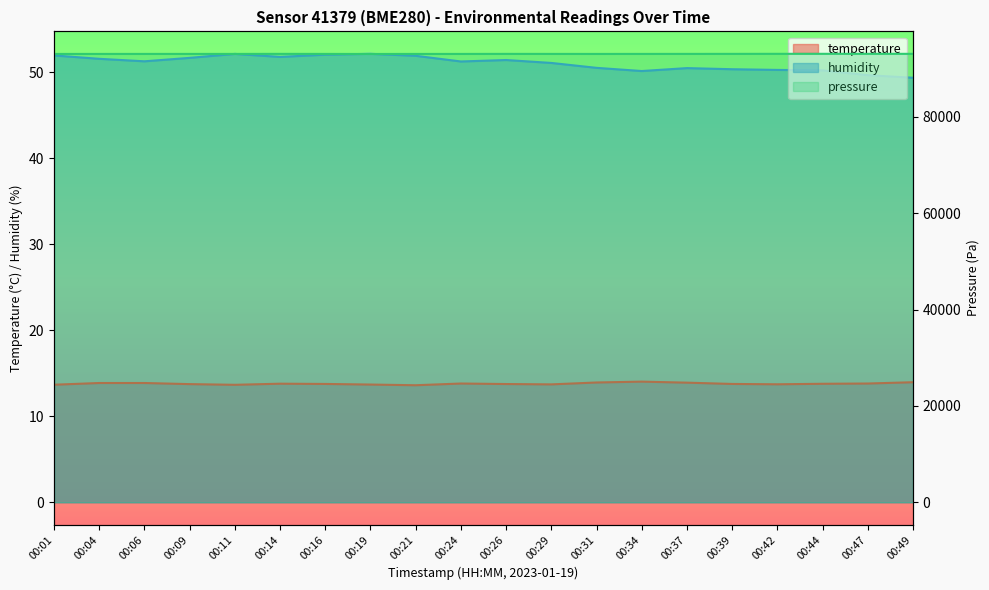

What is the sum of the humidity values at 00:04 and 00:24?

102.8